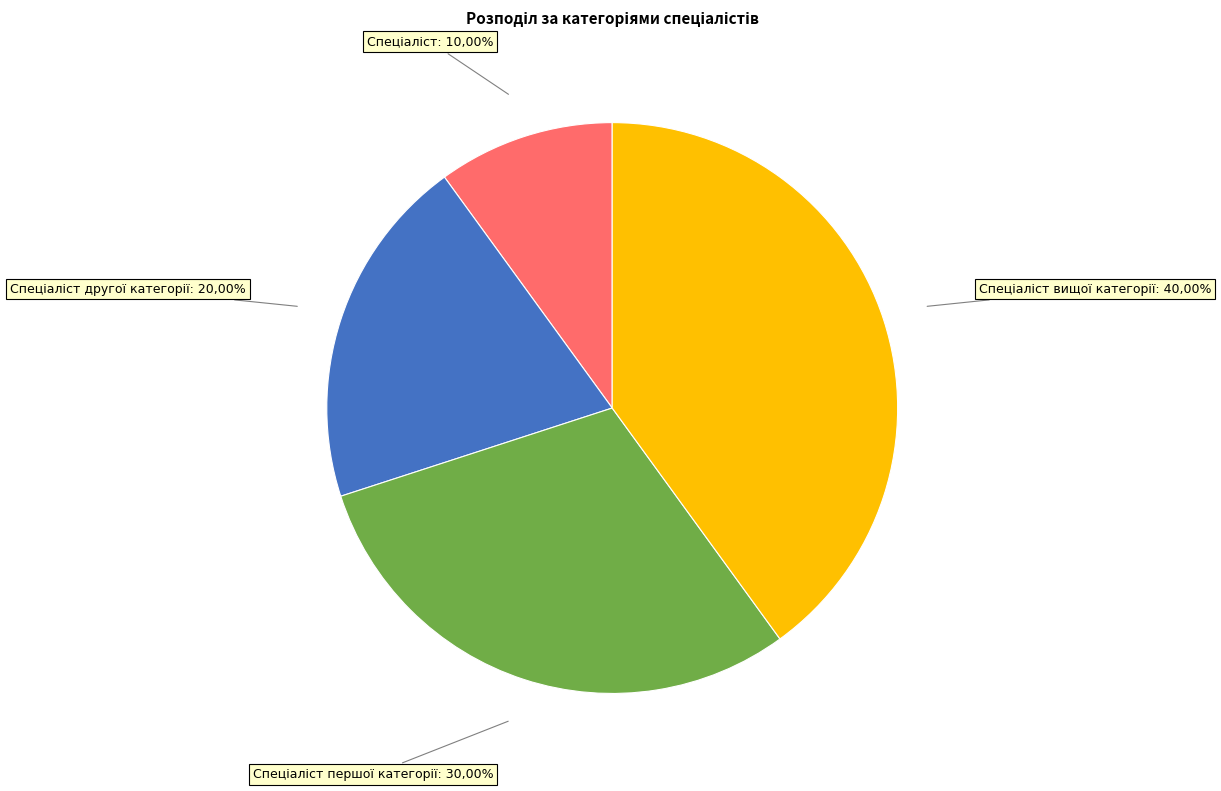

Is the sum of Спеціаліст другої категорії and Спеціаліст greater than half?

No